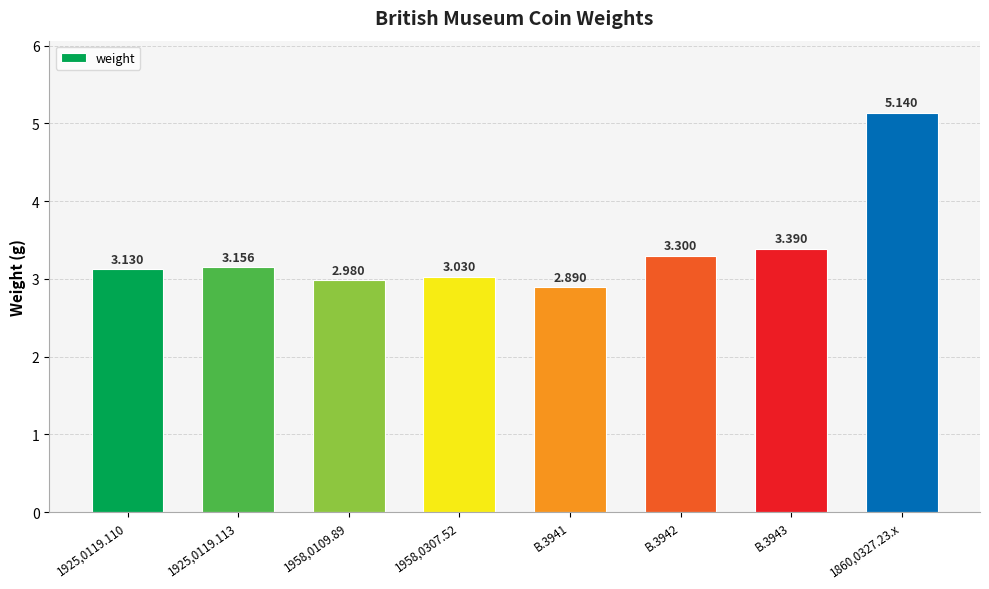

Approximately how many times larger is the value at 1925,0119.110 compared to 1860,0327.23.x?

0.6